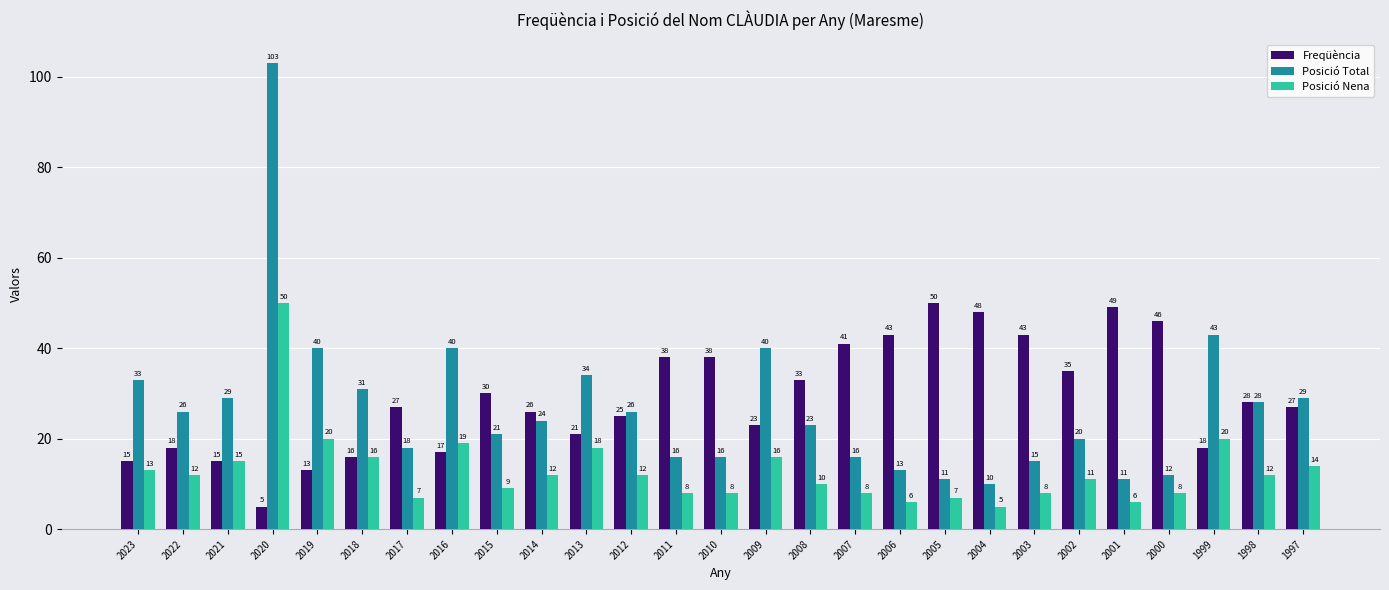

Reading right to left, list all the values displayed in this chart.

Freqüència: 1997=27	1998=28	1999=18	2000=46	2001=49	2002=35	2003=43	2004=48	2005=50	2006=43	2007=41	2008=33	2009=23	2010=38	2011=38	2012=25	2013=21	2014=26	2015=30	2016=17	2017=27	2018=16	2019=13	2020=5	2021=15	2022=18	2023=15
Posició Total: 1997=29	1998=28	1999=43	2000=12	2001=11	2002=20	2003=15	2004=10	2005=11	2006=13	2007=16	2008=23	2009=40	2010=16	2011=16	2012=26	2013=34	2014=24	2015=21	2016=40	2017=18	2018=31	2019=40	2020=103	2021=29	2022=26	2023=33
Posició Nena: 1997=14	1998=12	1999=20	2000=8	2001=6	2002=11	2003=8	2004=5	2005=7	2006=6	2007=8	2008=10	2009=16	2010=8	2011=8	2012=12	2013=18	2014=12	2015=9	2016=19	2017=7	2018=16	2019=20	2020=50	2021=15	2022=12	2023=13